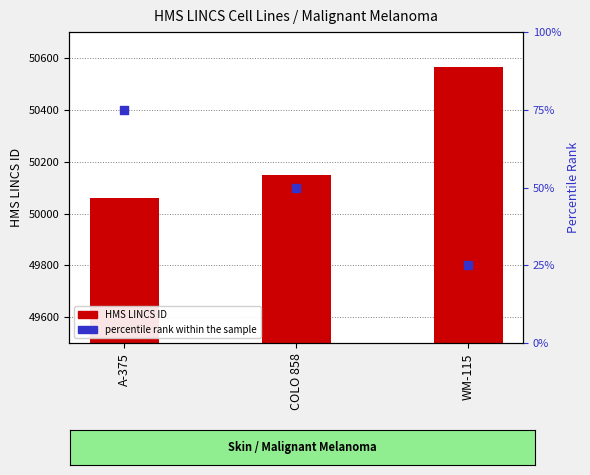

What is the total value across all series at A-375?

50135